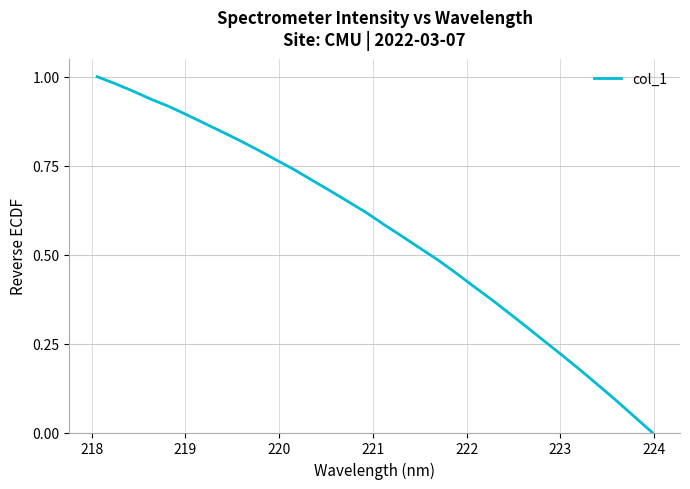

Does the chart display data point markers on the line(s)?

No